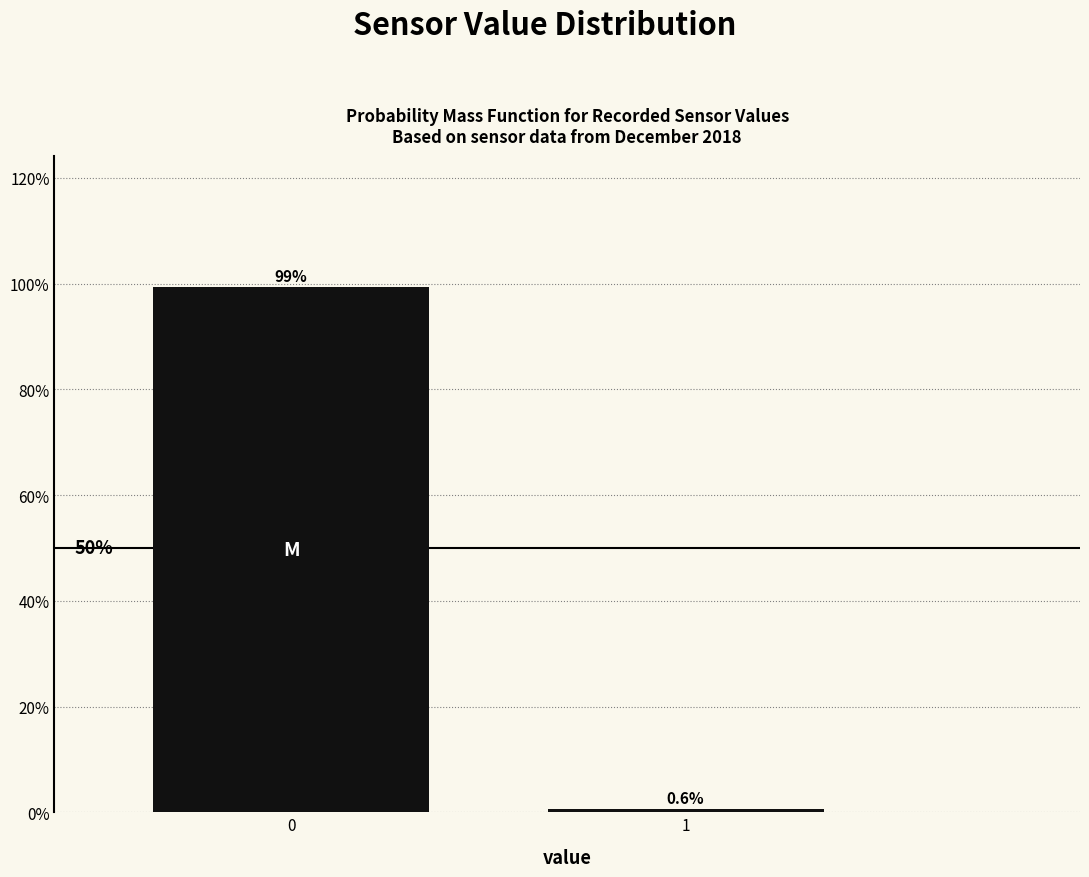

Reading left to right, extract all data points from this chart.

0=99.4	1=0.6